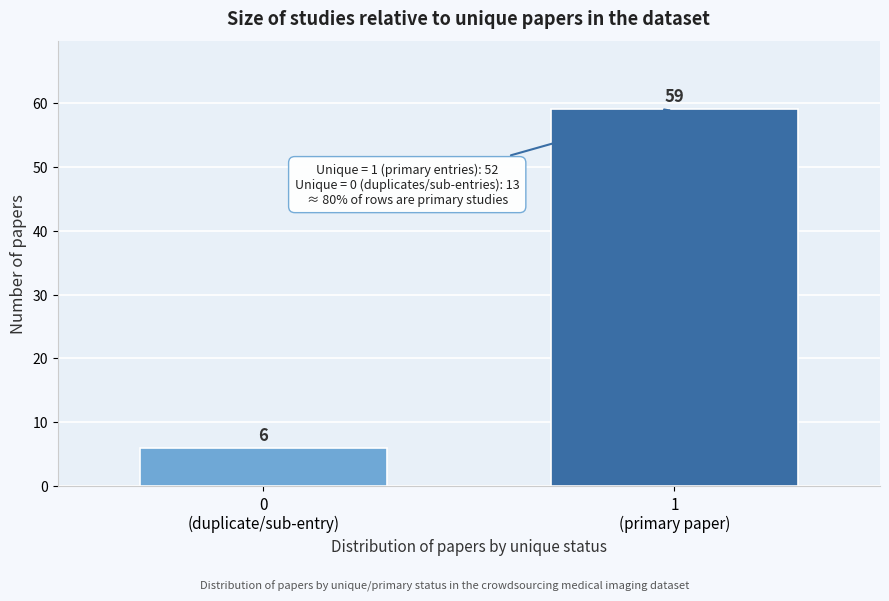

Reading left to right, extract all data points from this chart.

6	59